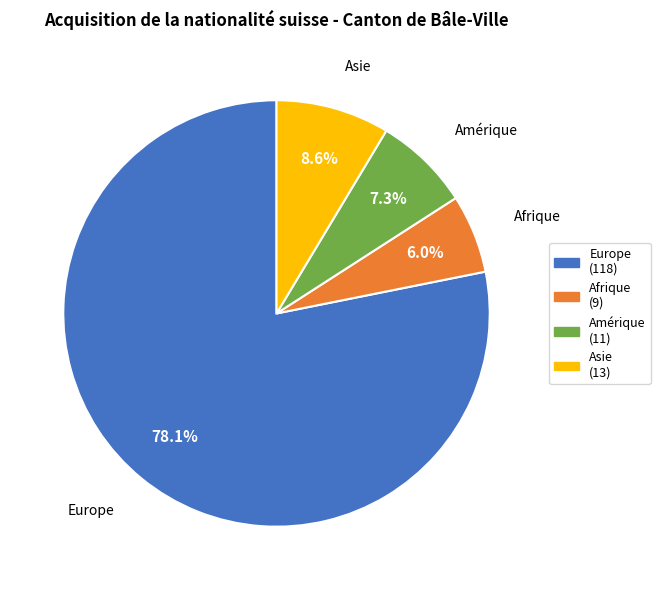

Is there a majority slice in this chart?

Yes